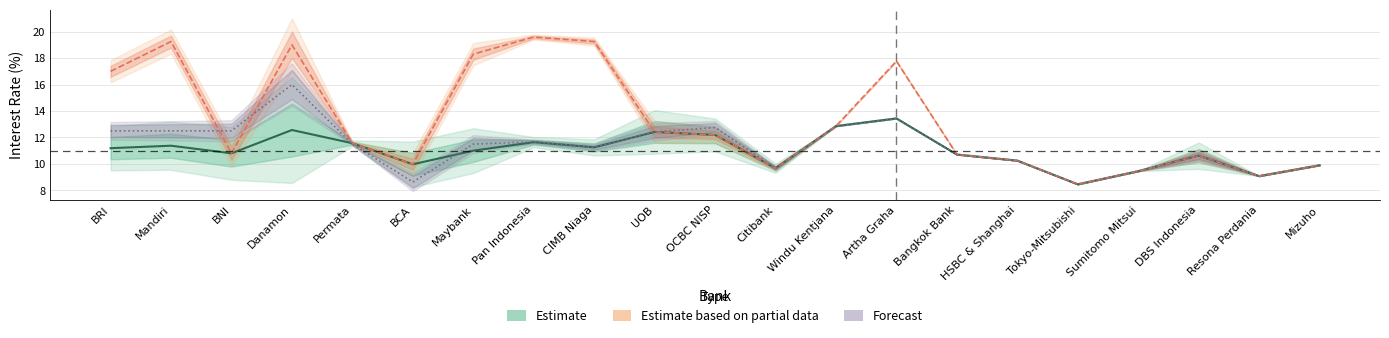

Which has a higher value, BNI or Artha Graha?

Artha Graha